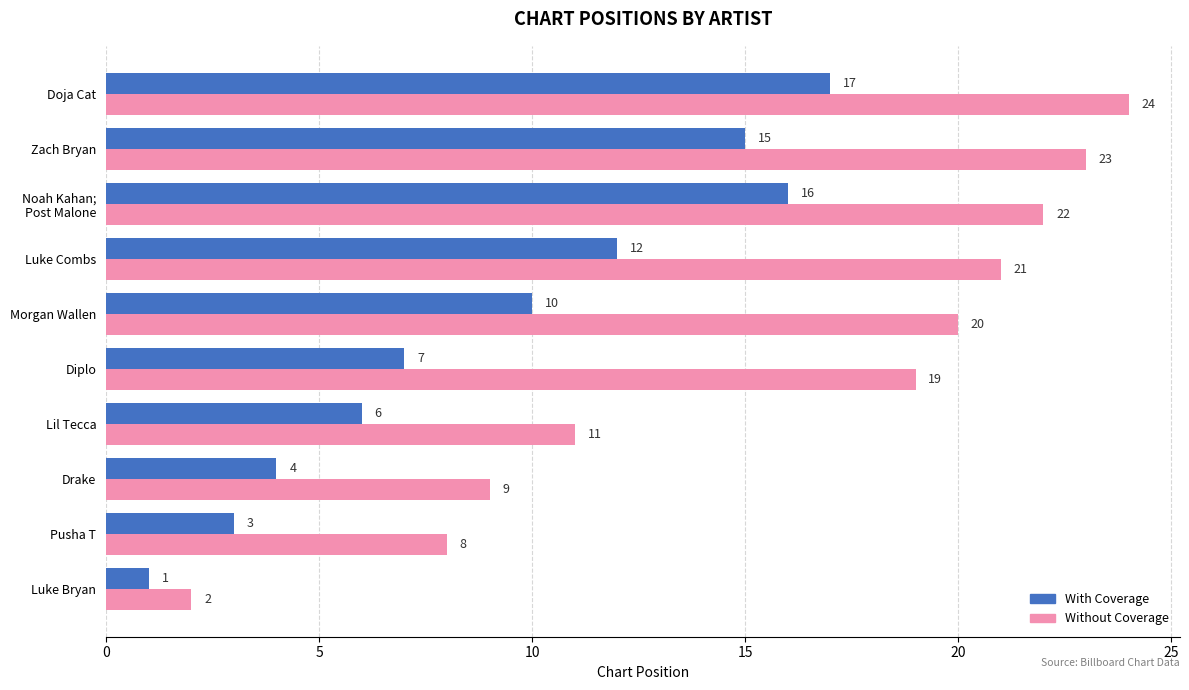

What are all the series names shown in the legend?

With Coverage, Without Coverage